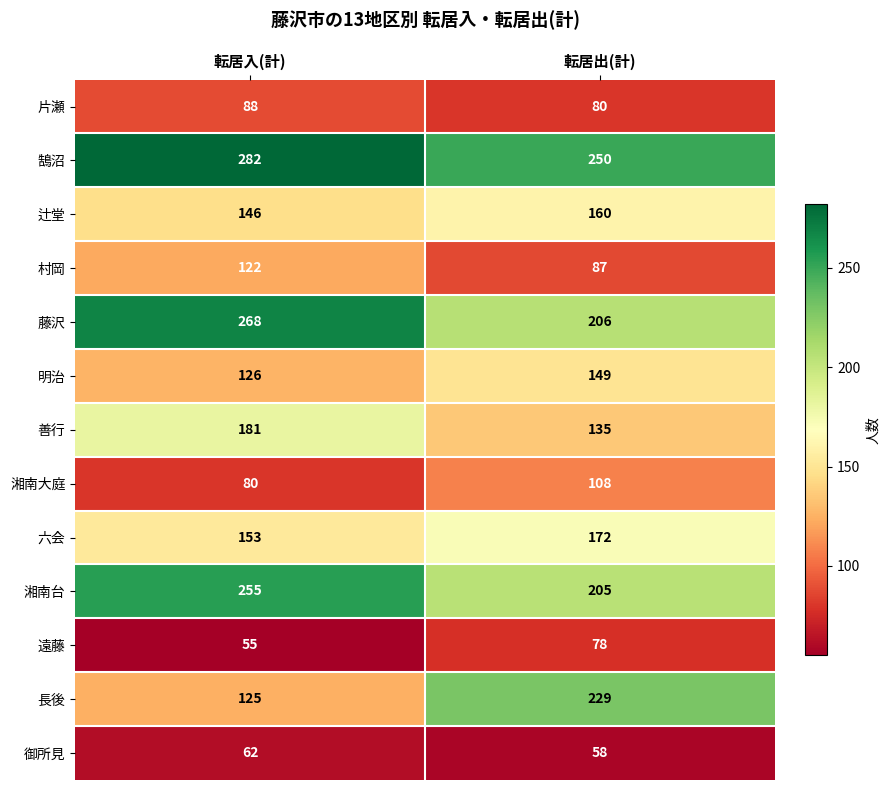

What is the difference between the highest and lowest values at 転居出(計)?

192